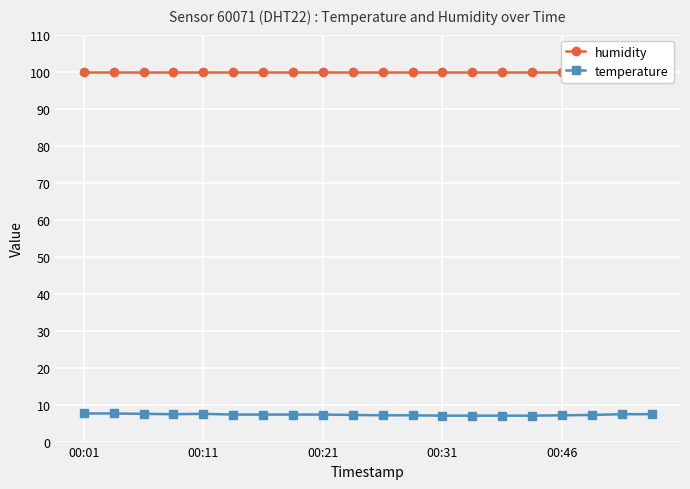

Is the value of humidity at 00:21 greater than the value of temperature at 11?

Yes